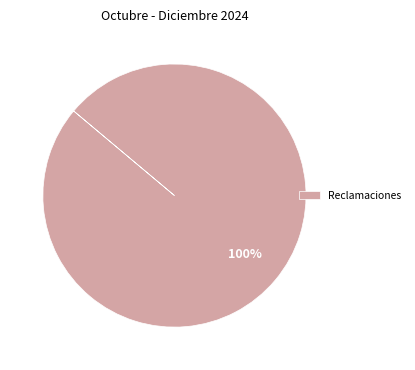

Which slice represents more than half of the pie?

Reclamaciones